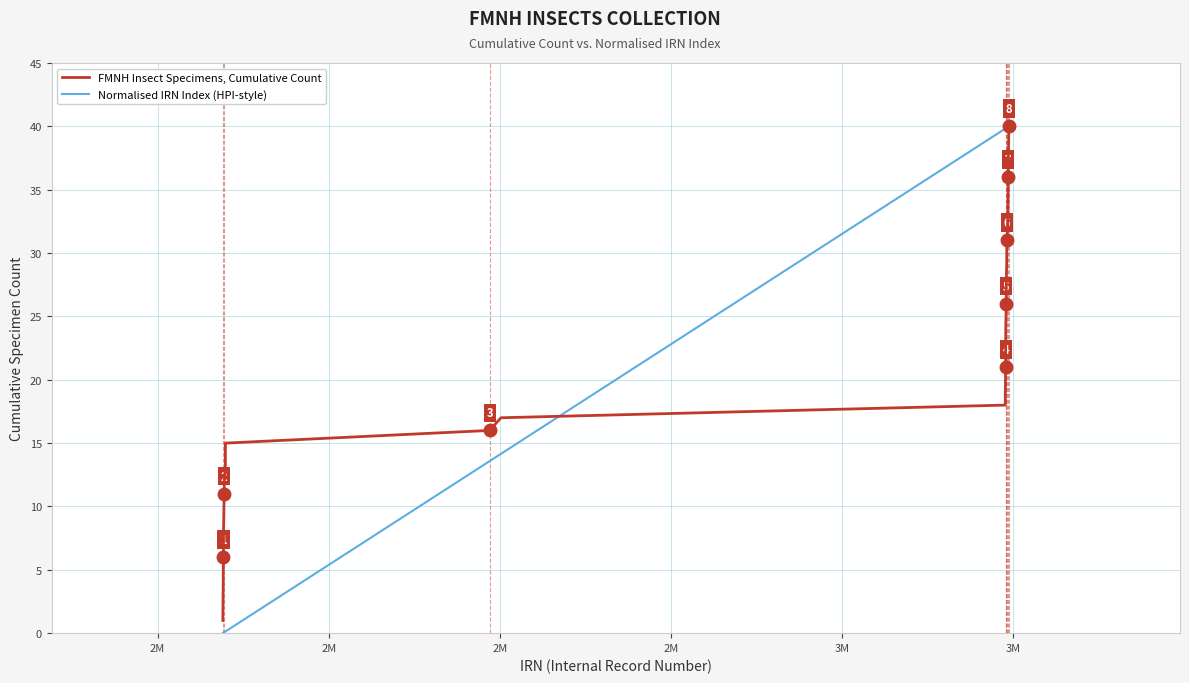

Which series has the largest range (max minus min)?

Normalised IRN Index (HPI-style)